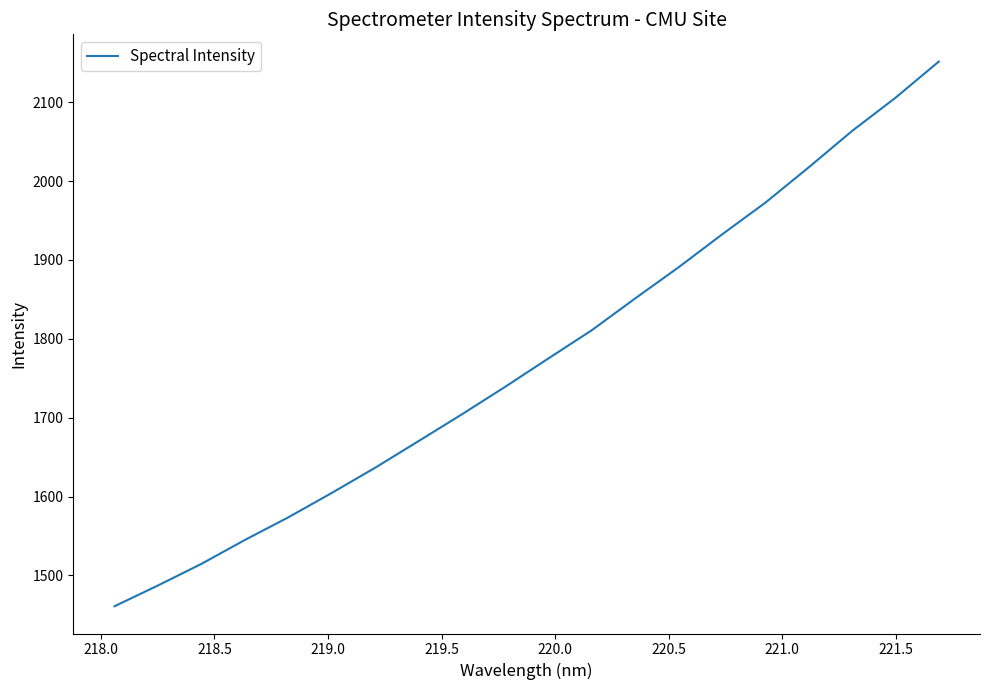

What is the sum of all values?

35507.2